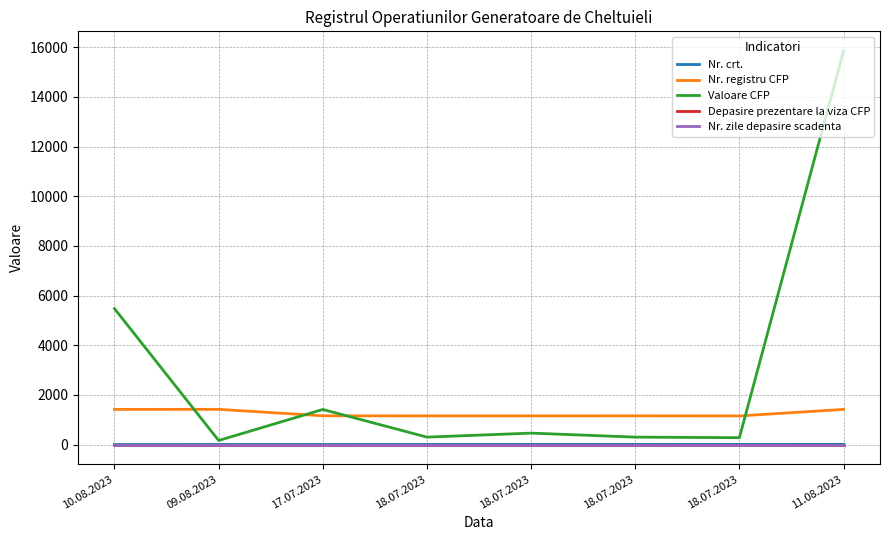

At how many categories does at least one series exceed 14328?

1